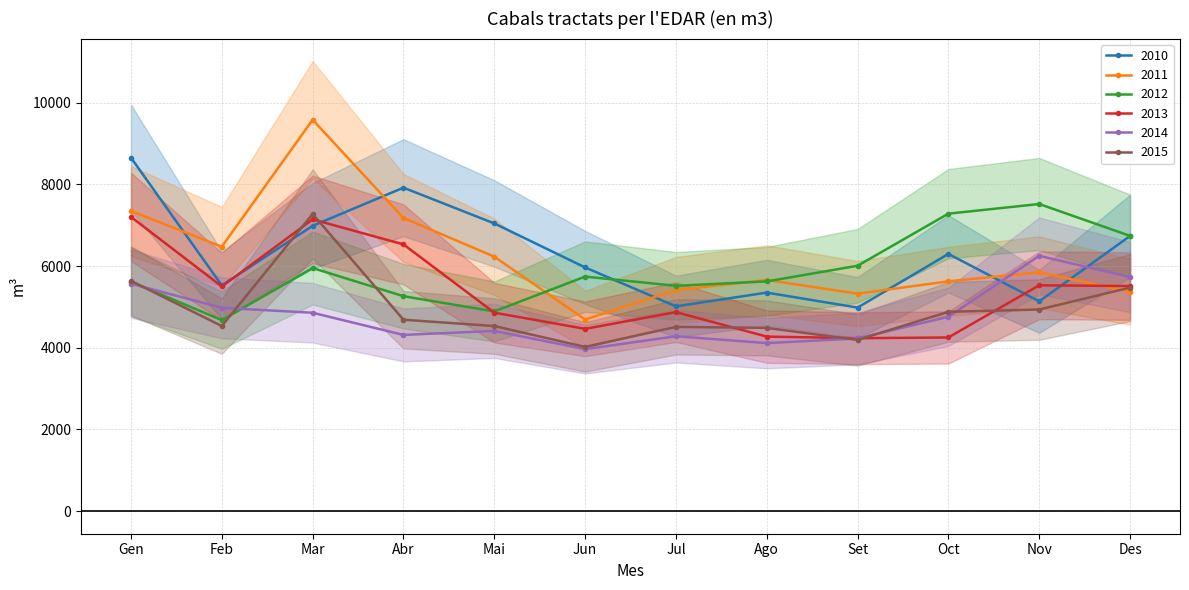

Which category has the highest value across all series?

Mar